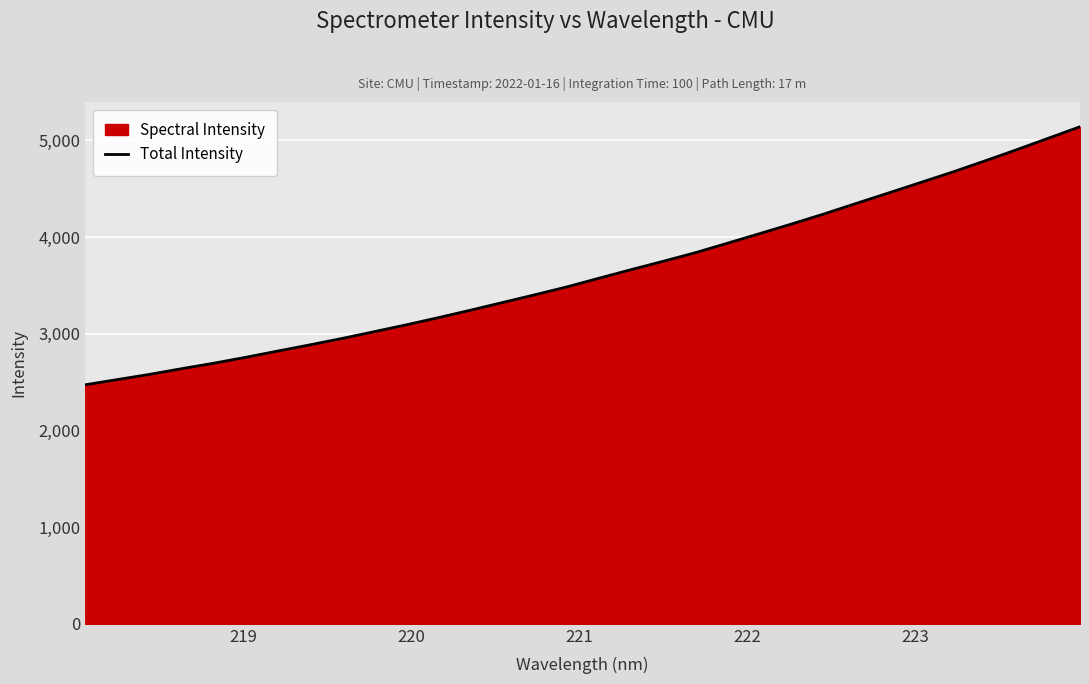

How many lines are shown in the chart?

1